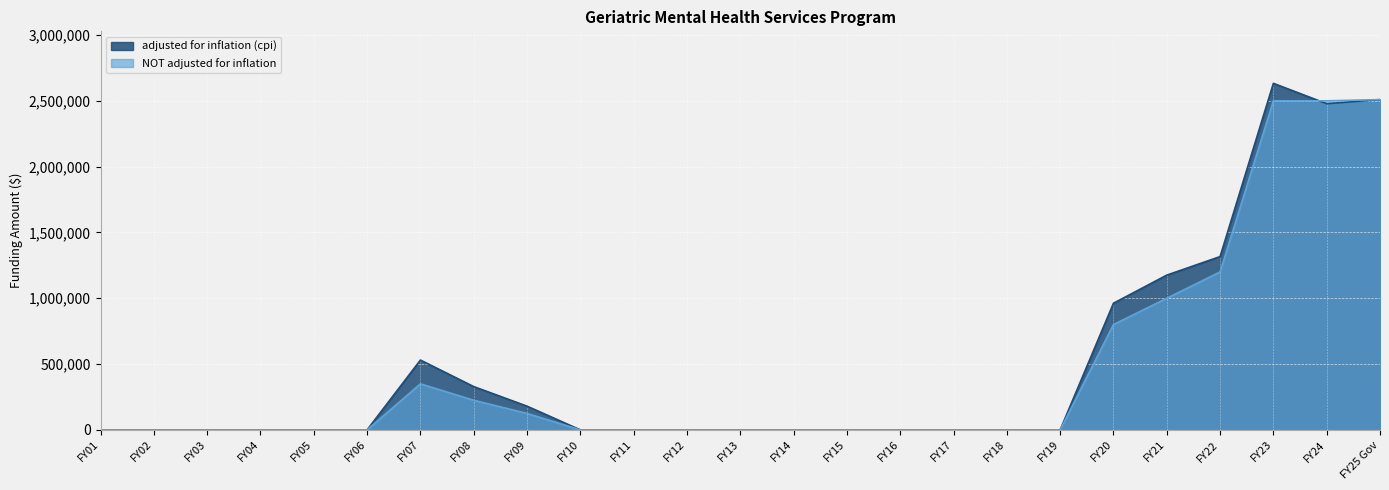

What is the sum of all NOT adjusted for inflation values?

11209293